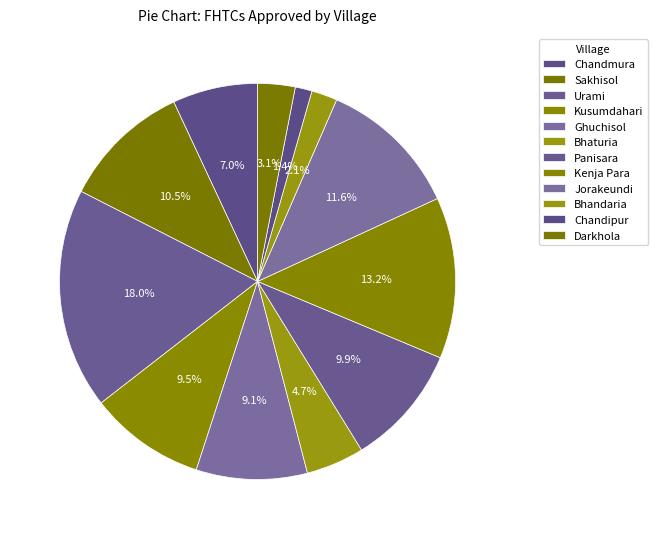

What is the smallest slice in the pie chart?

Chandipur